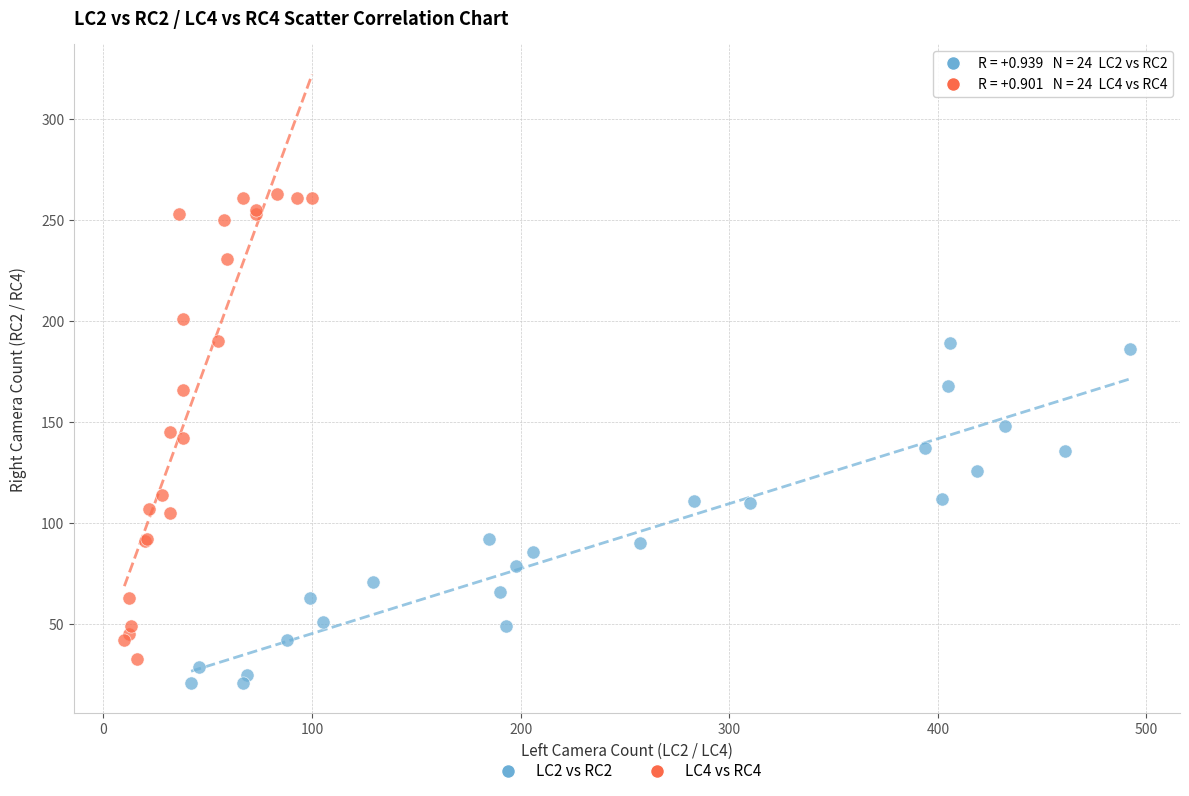

Which series reaches the maximum Y coordinate?

LC4 vs RC4